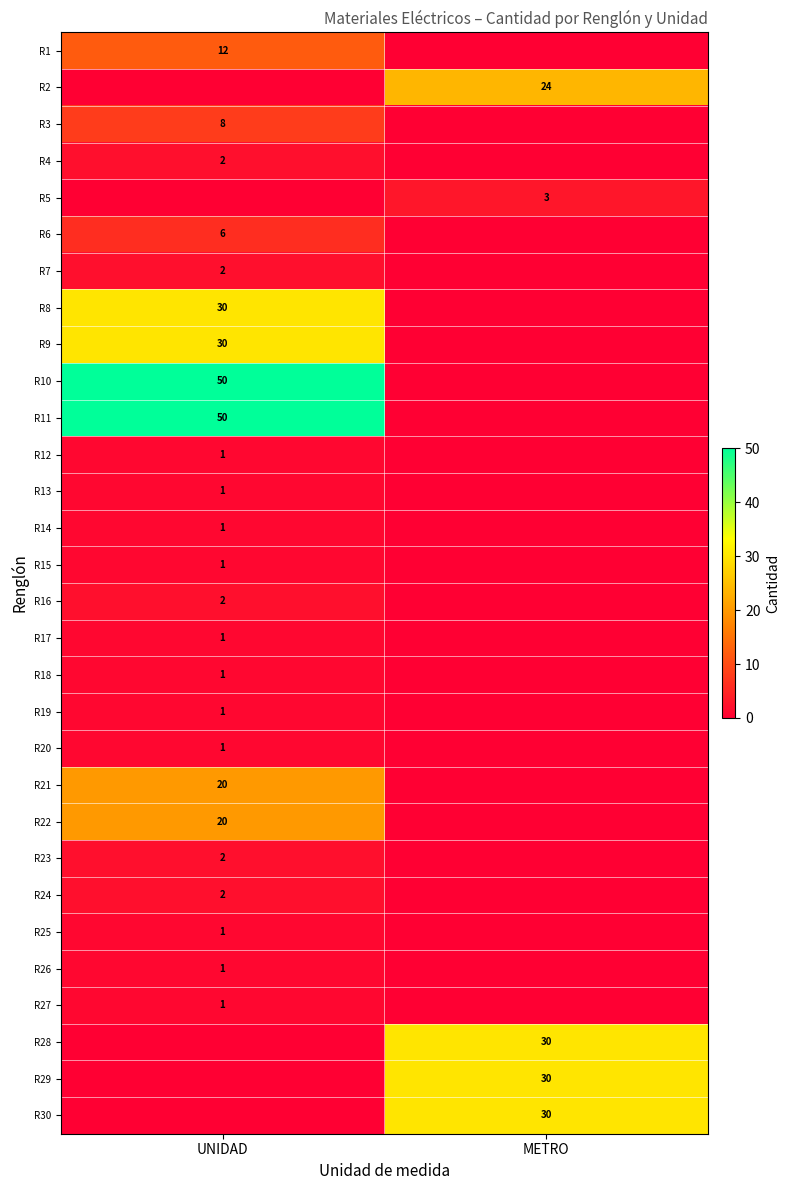

How many series are shown in this chart?

30